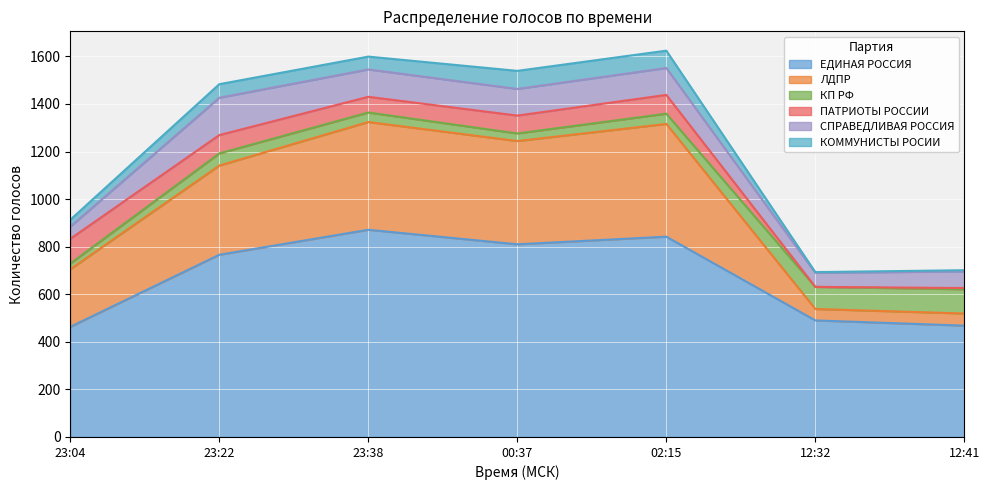

Which category has the lowest value across all series?

12:32